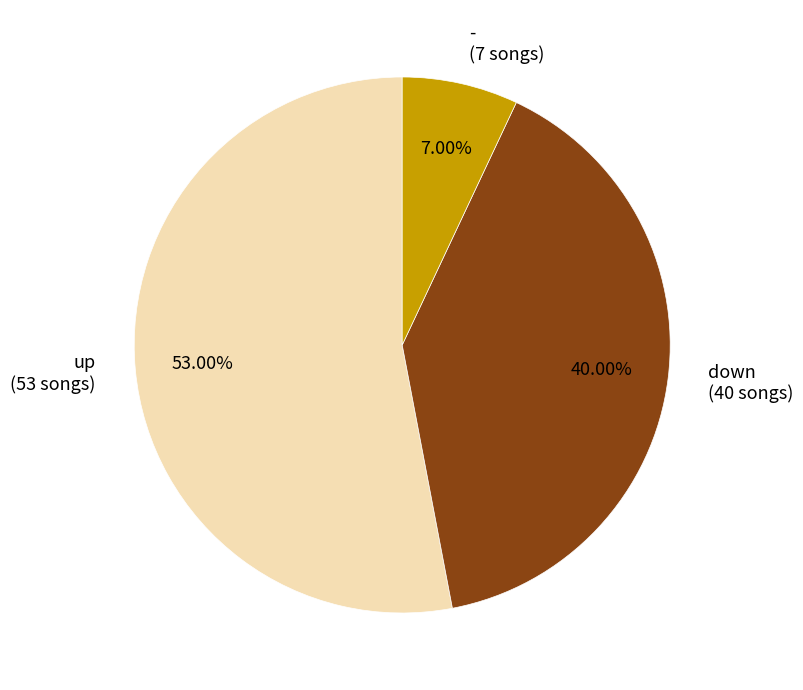

How many slices are in this pie chart?

3